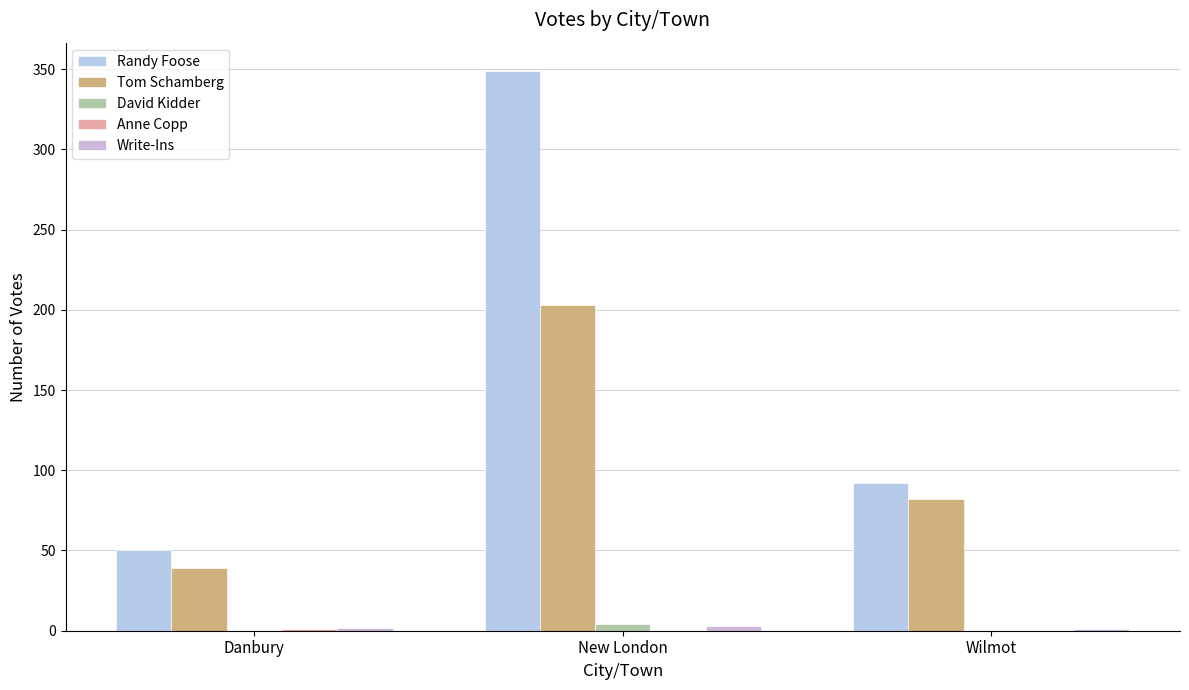

Are the bars horizontal?

No